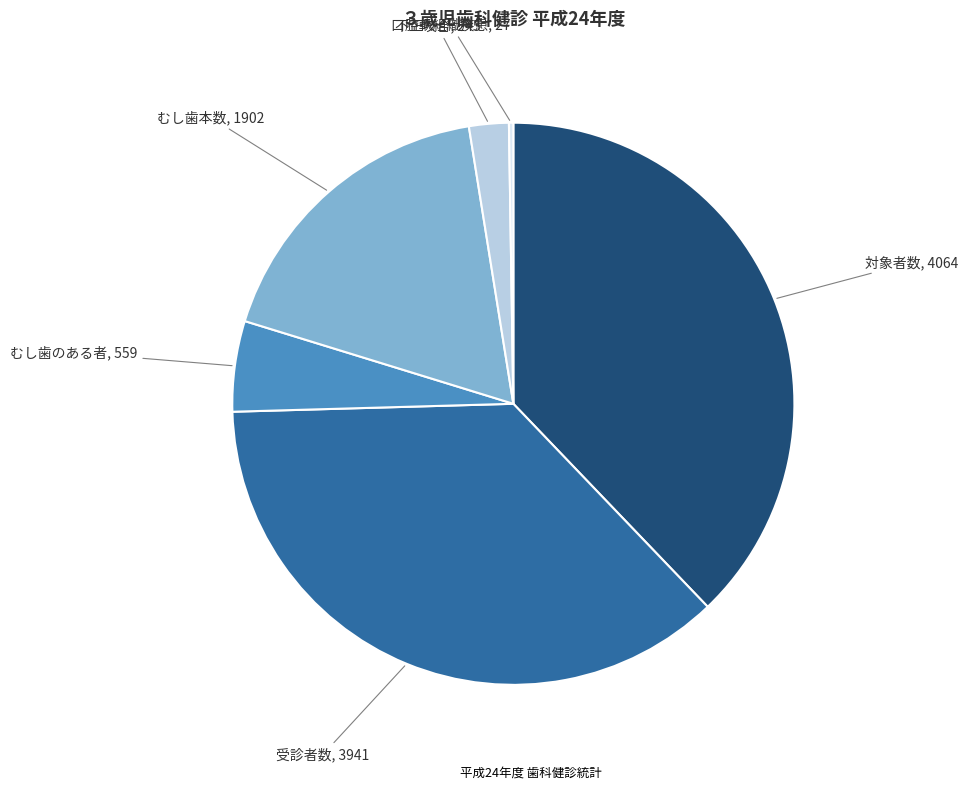

Does any single category account for the majority?

No